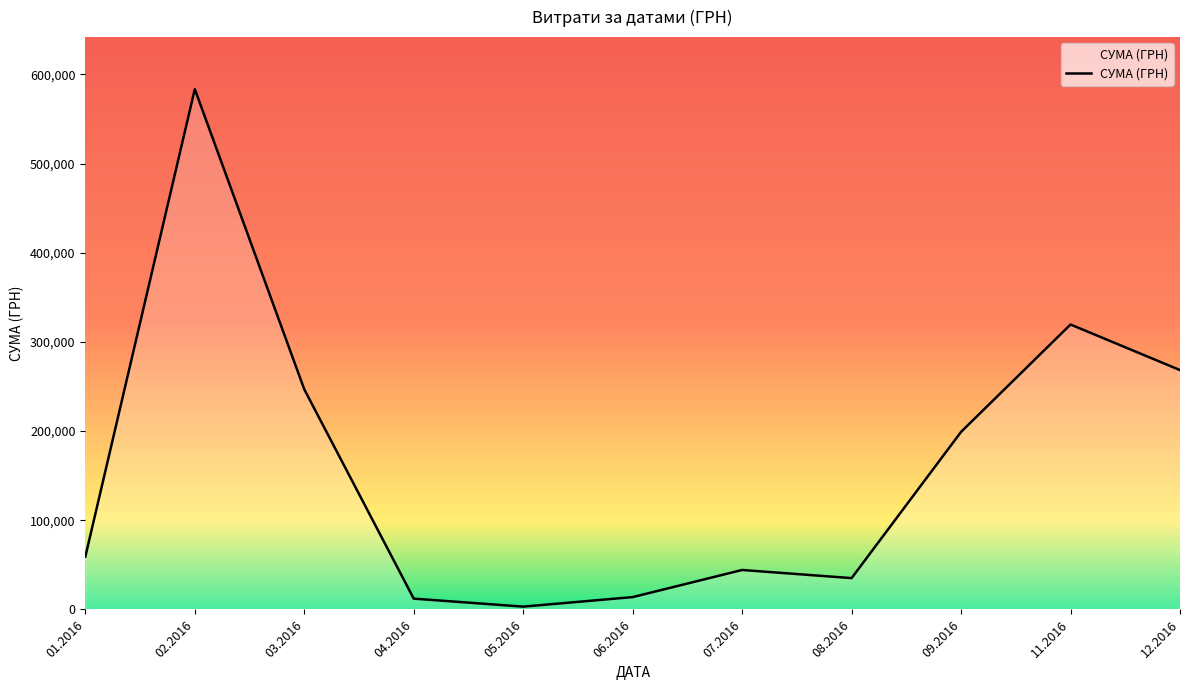

Where is the first local maximum?

02.2016